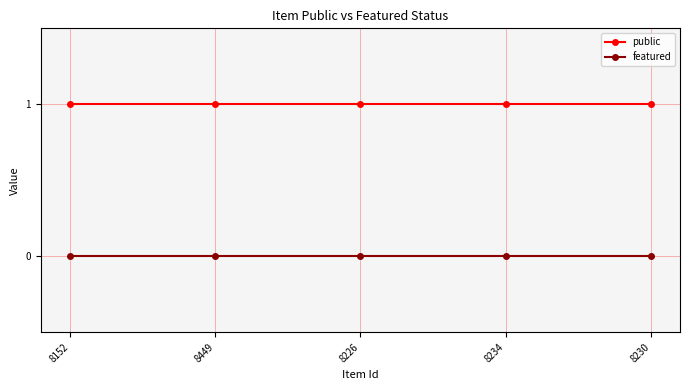

Is the value of public at 8449 greater than the value of featured at 8234?

Yes